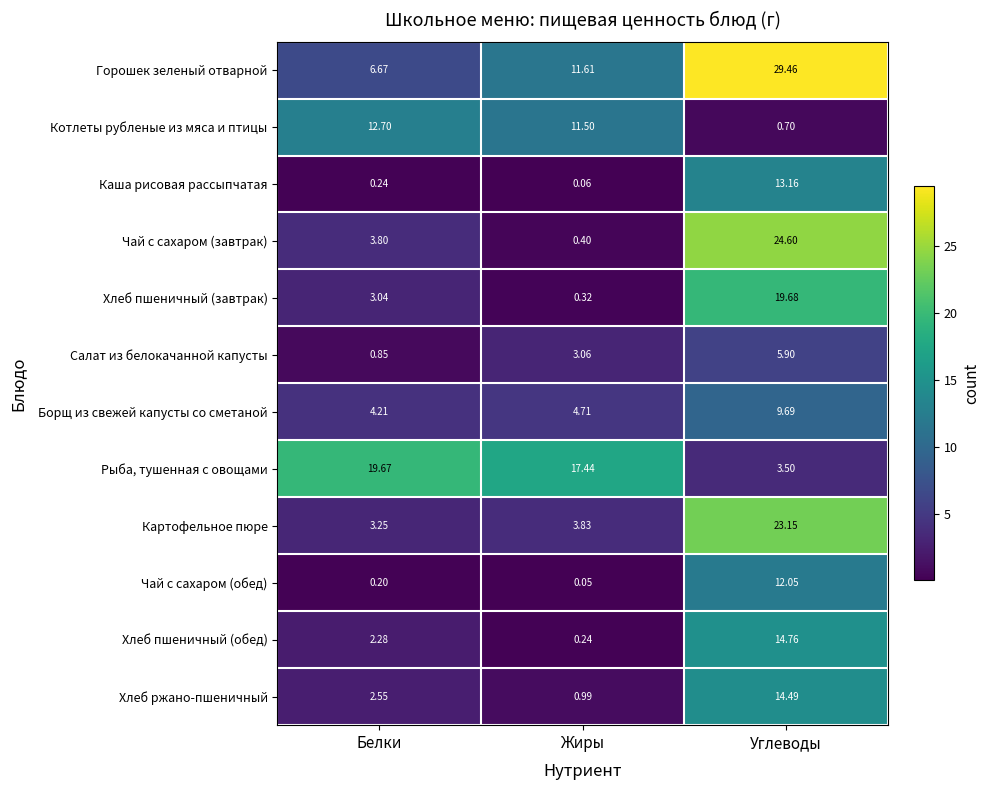

Which series changed the most between Белки and Углеводы?

Горошек зеленый отварной